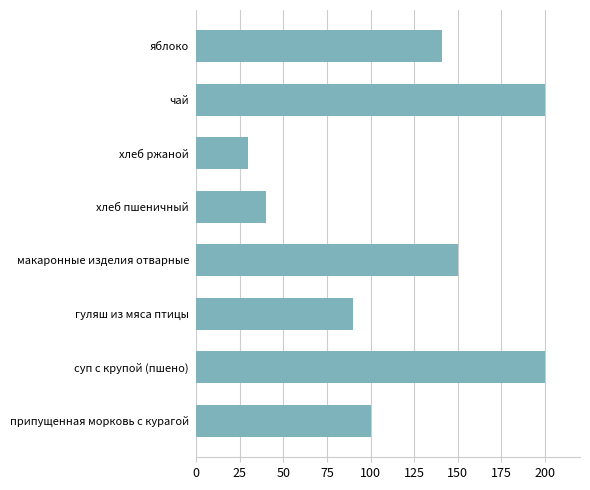

Which has a higher value, яблоко or макаронные изделия отварные?

макаронные изделия отварные